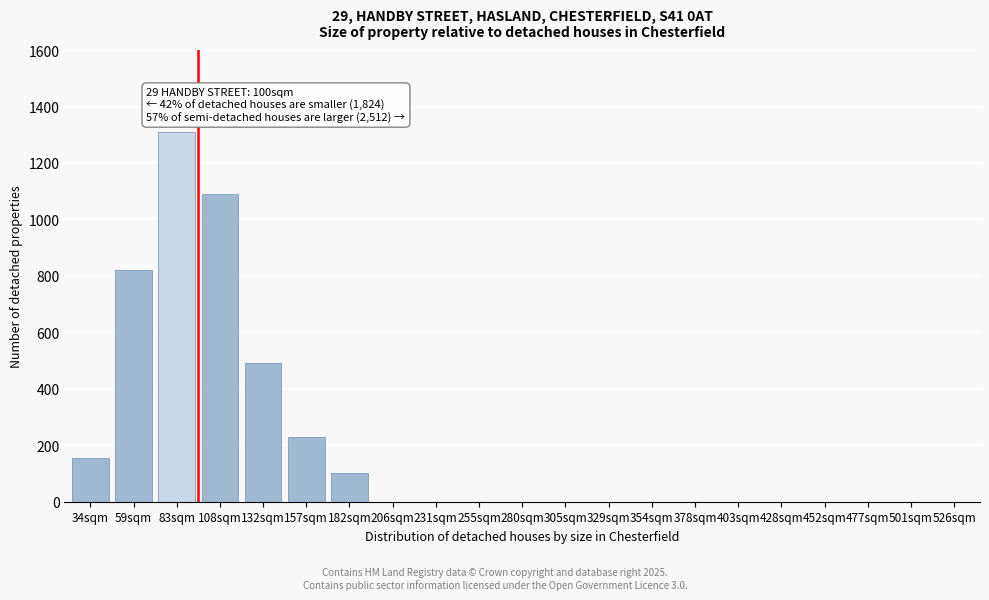

Reading left to right, list all the values displayed in this chart.

34sqm=155	59sqm=820	83sqm=1310	108sqm=1090	132sqm=490	157sqm=230	182sqm=100	206sqm=0	231sqm=0	255sqm=0	280sqm=0	305sqm=0	329sqm=0	354sqm=0	378sqm=0	403sqm=0	428sqm=0	452sqm=0	477sqm=0	501sqm=0	526sqm=0